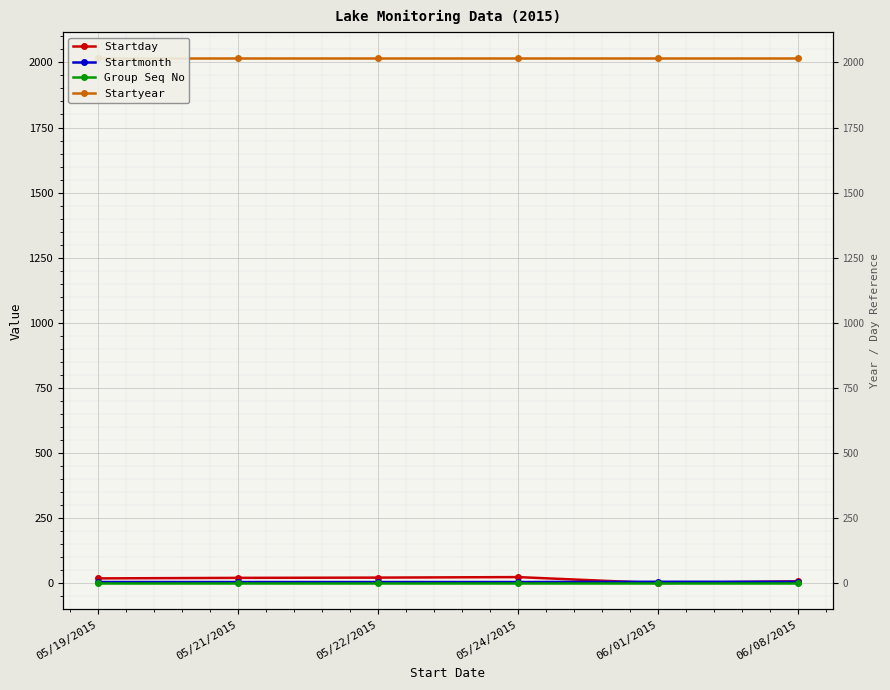

Which series has the largest total across all categories?

Startyear